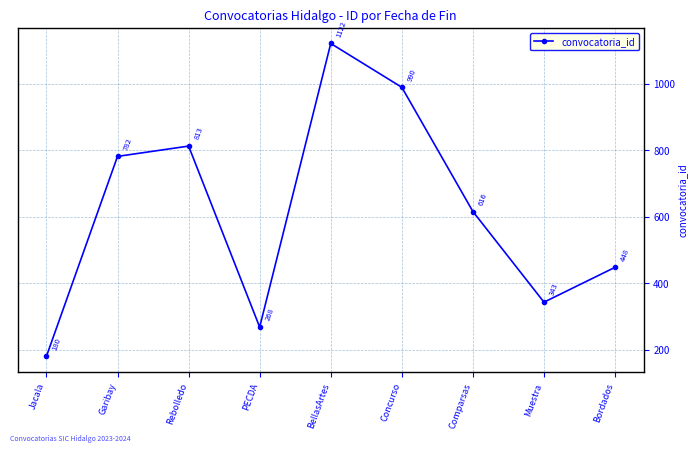

The value at Rebolledo is 813. True or false?

True